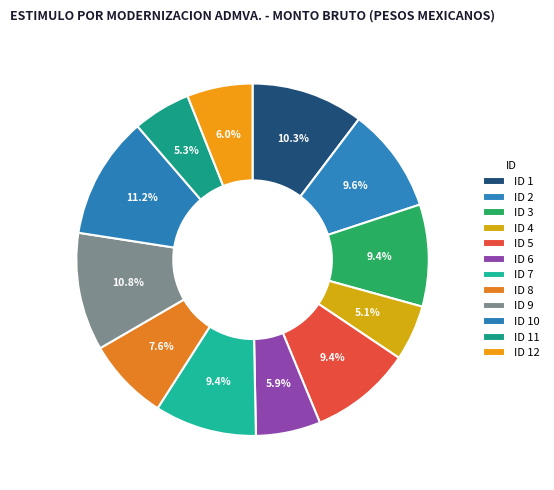

Count the number of slices in the pie.

12